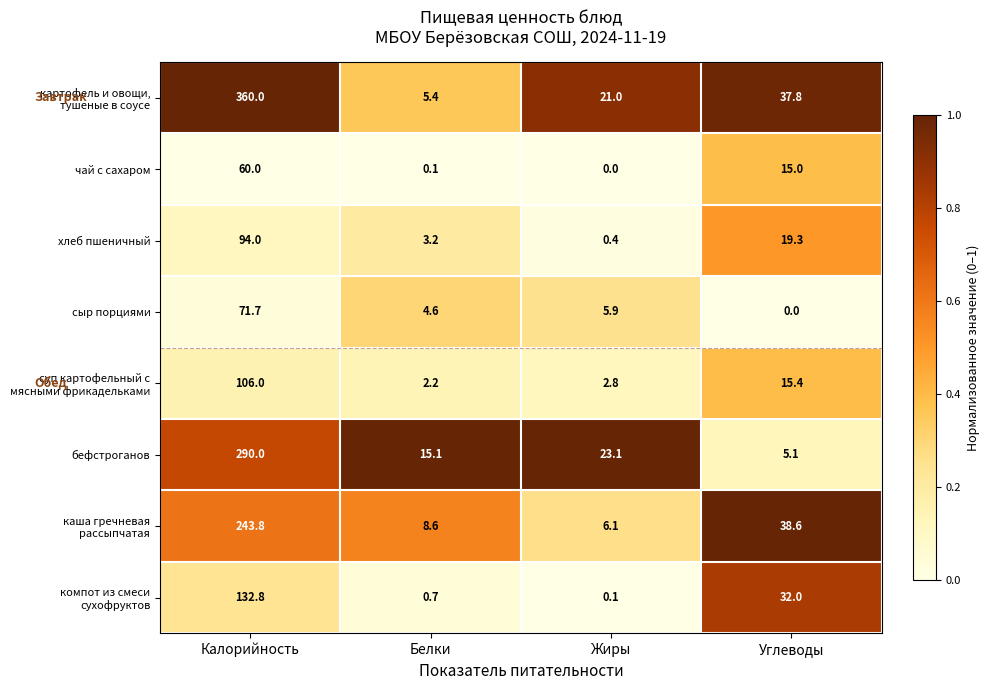

What is the difference between the second highest and second lowest values in the бефстроганов series?

8.0